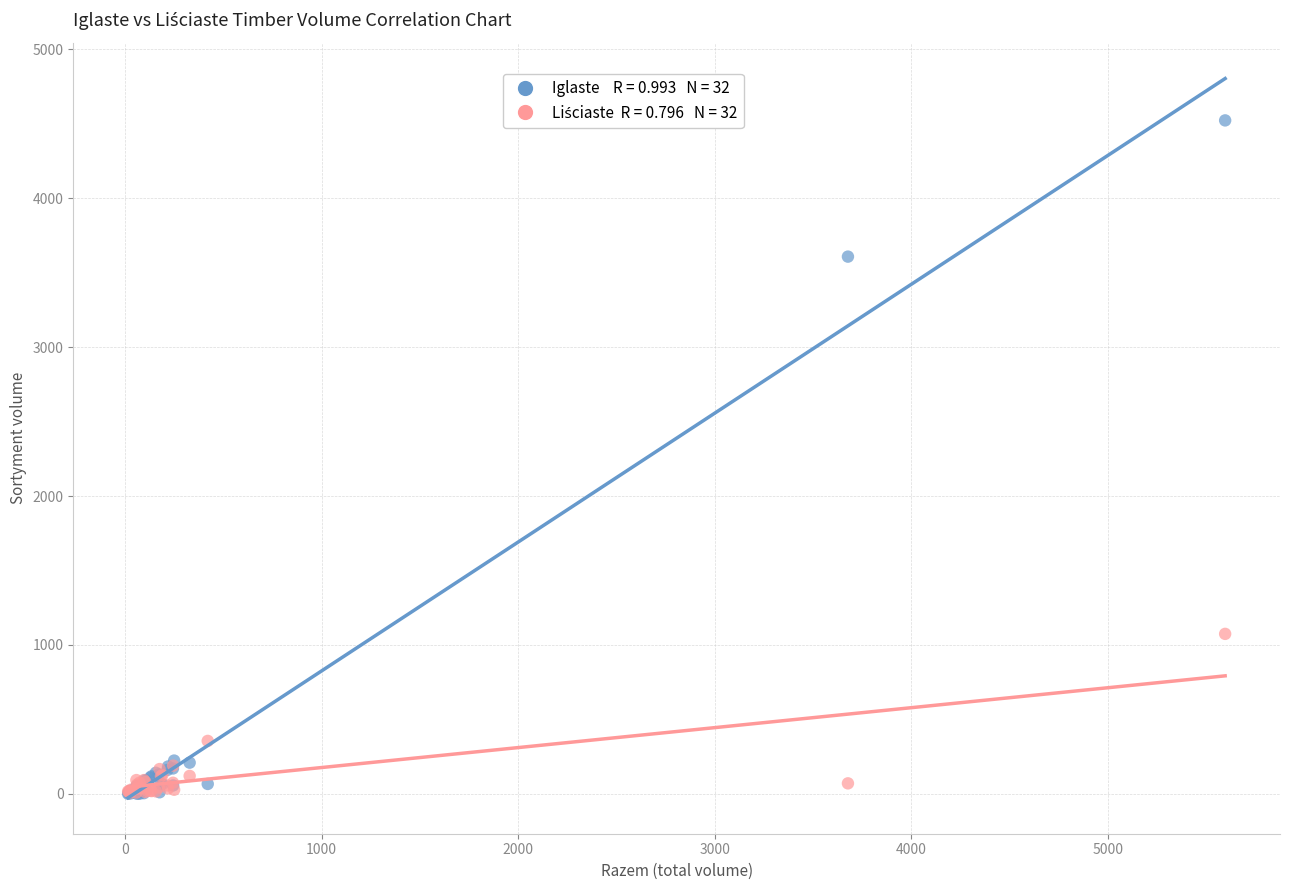

Across all series, what Y value is closest to 2261?

1074